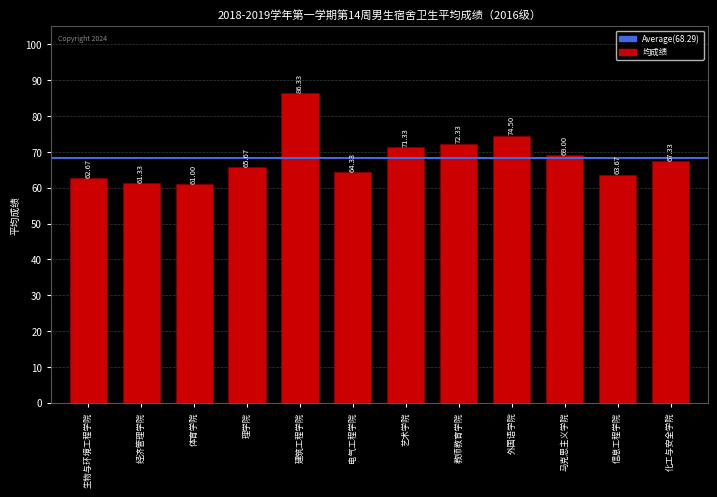

Rank the categories by value from highest to lowest.

建筑工程学院, 外国语学院, 教师教育学院, 艺术学院, 马克思主义学院, 化工与安全学院, 理学院, 电气工程学院, 信息工程学院, 生物与环境工程学院, 经济管理学院, 体育学院